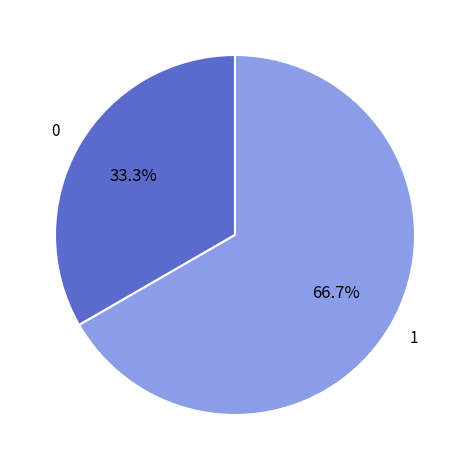

Is there any slice that represents more than half of the pie?

Yes